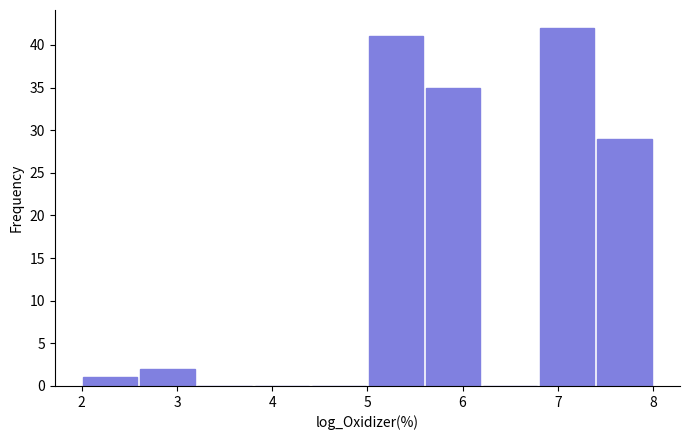

Reading left to right, list every bar in this chart as the range it spans on the x-axis followed by its height. The values are not printed on the chart, so give them approximately, as read against the axis.

2.0 to 2.6: 1
2.6 to 3.2: 2
3.2 to 3.8: 0
3.8 to 4.4: 0
4.4 to 5.0: 0
5.0 to 5.6: 41
5.6 to 6.2: 35
6.2 to 6.8: 0
6.8 to 7.4: 42
7.4 to 8.0: 29